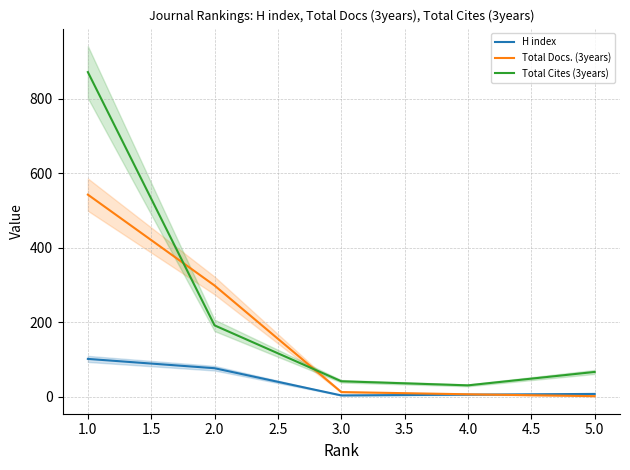

True or false: Total Cites (3years) and H index intersect in this chart.

False